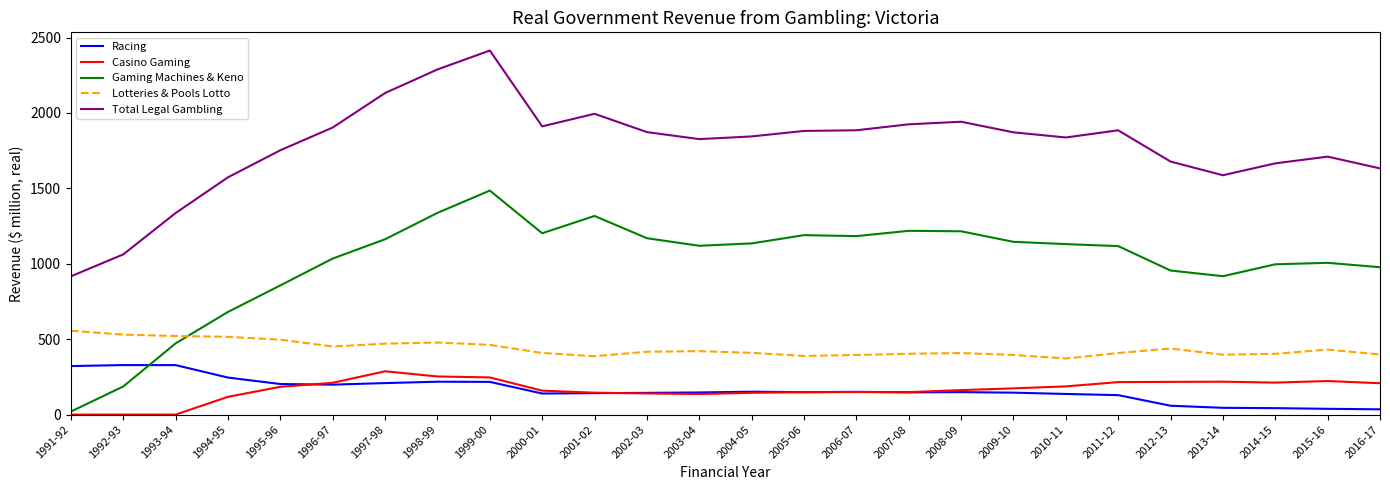

True or false: Racing and Lotteries & Pools Lotto cross at least once.

False